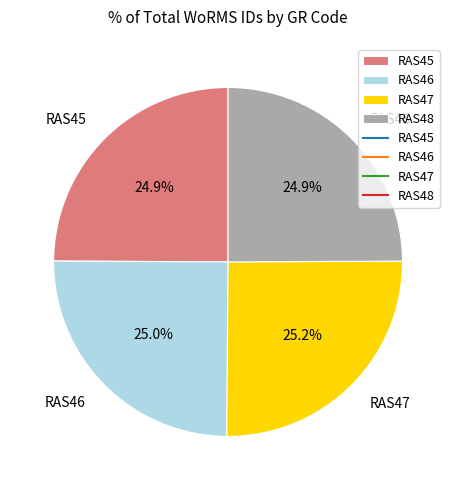

Is RAS45 the majority of the pie?

No